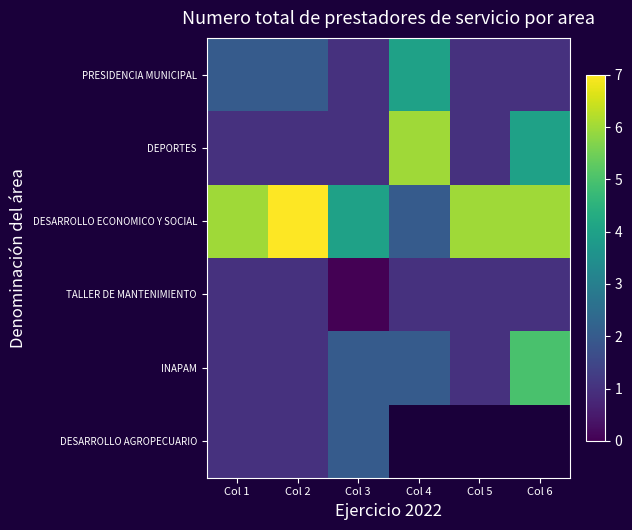

At which label does DEPORTES reach its peak?

Col 4